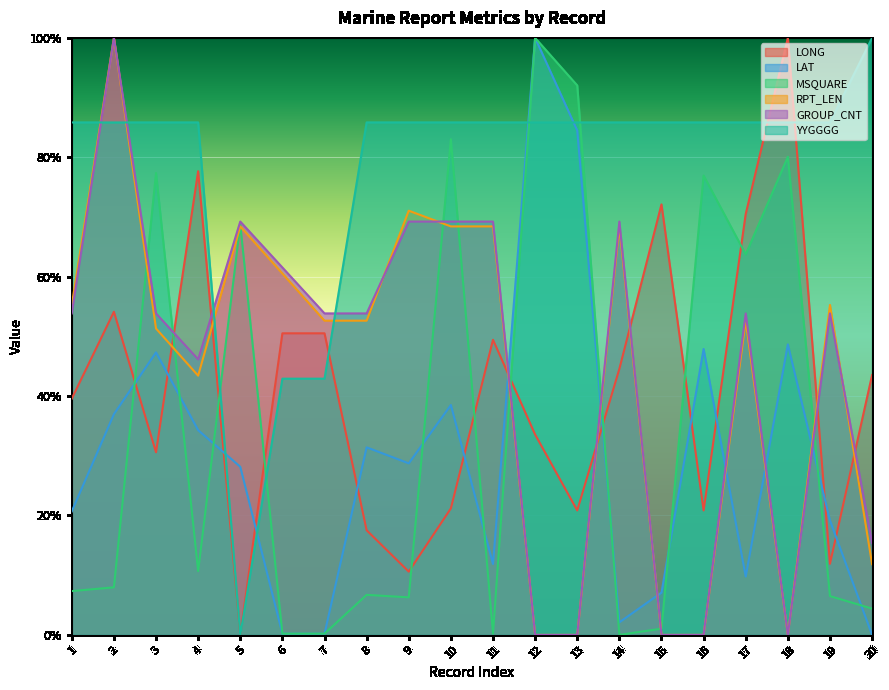

What is the value of the LONG point at the 19th from the left?

0.1